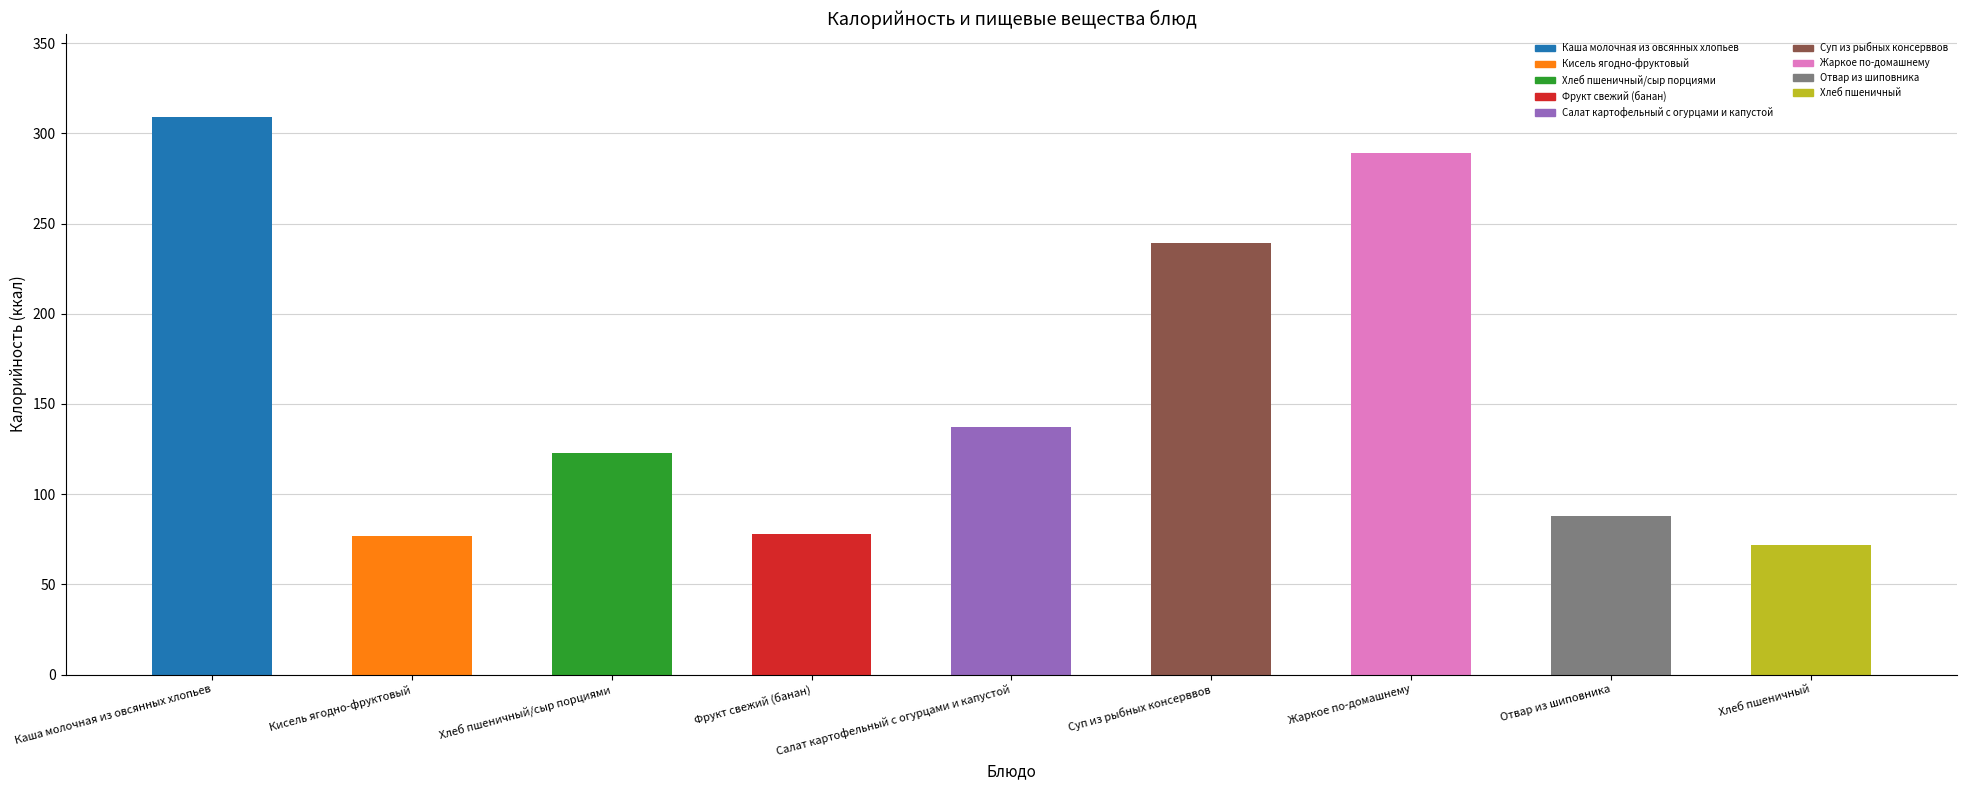

The value at Фрукт свежий (банан) is 111.9. True or false?

False